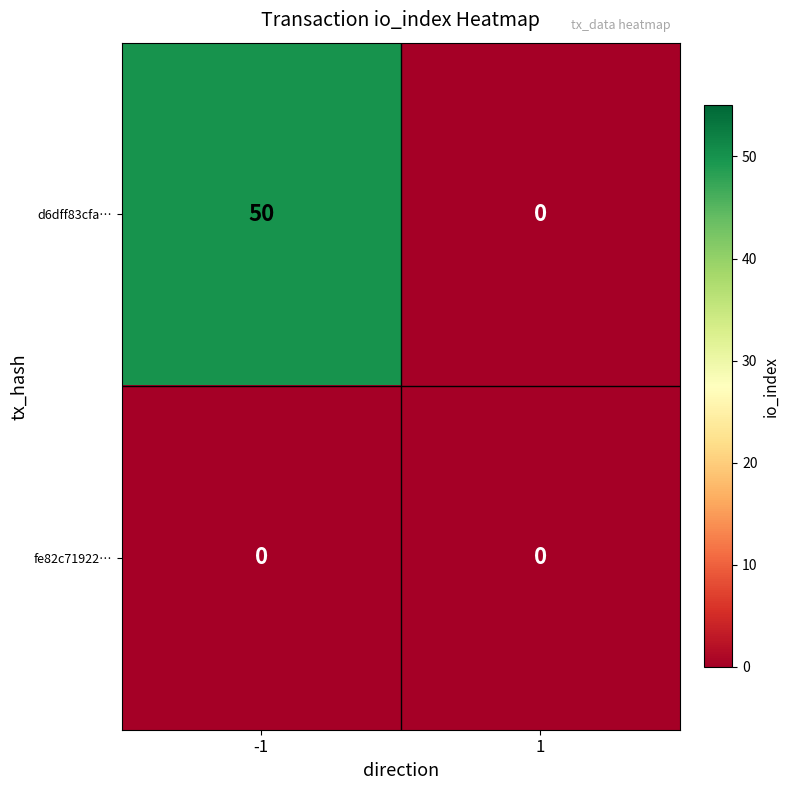

What is the greatest value displayed?

50